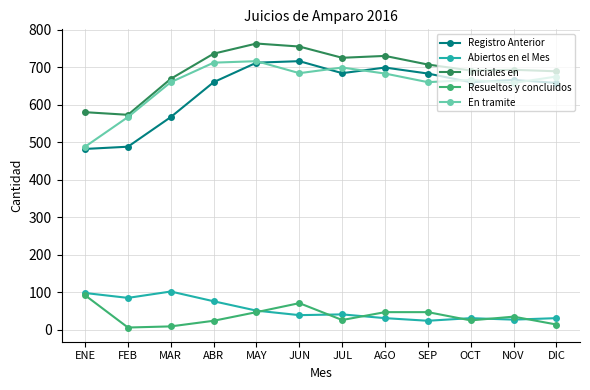

How many values in the Resueltos y concluidos series are below 35?

6